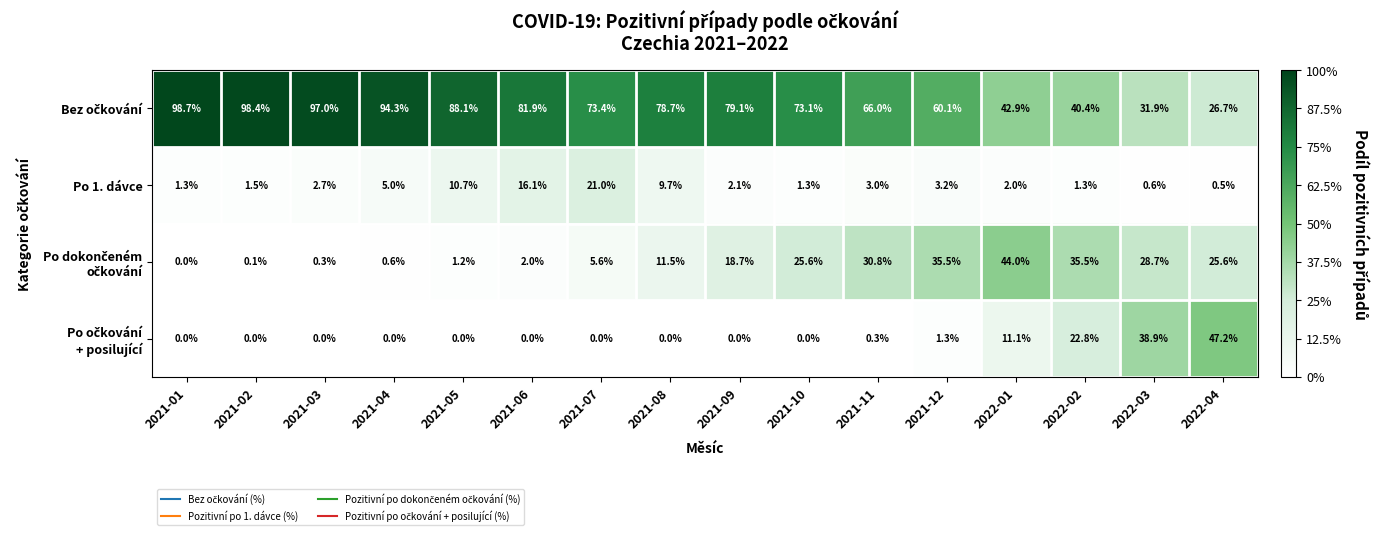

The Po 1. dávce series shows 0.9 at 2022-03. True or false?

False